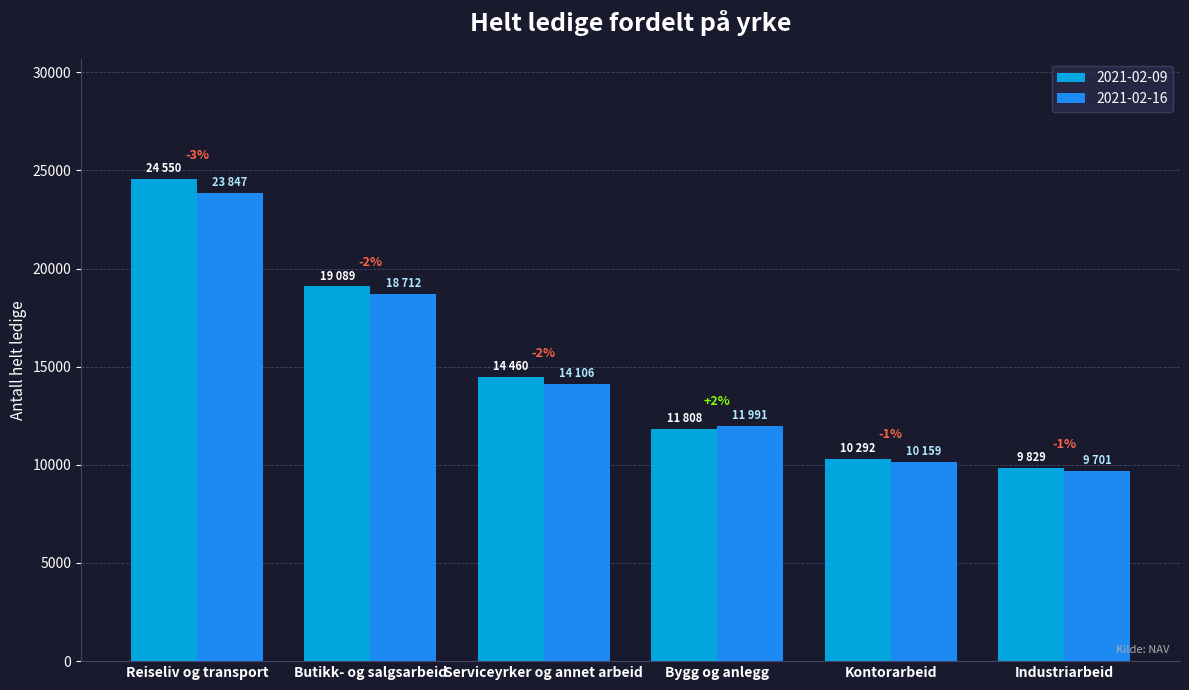

How many bars are there in total?

12